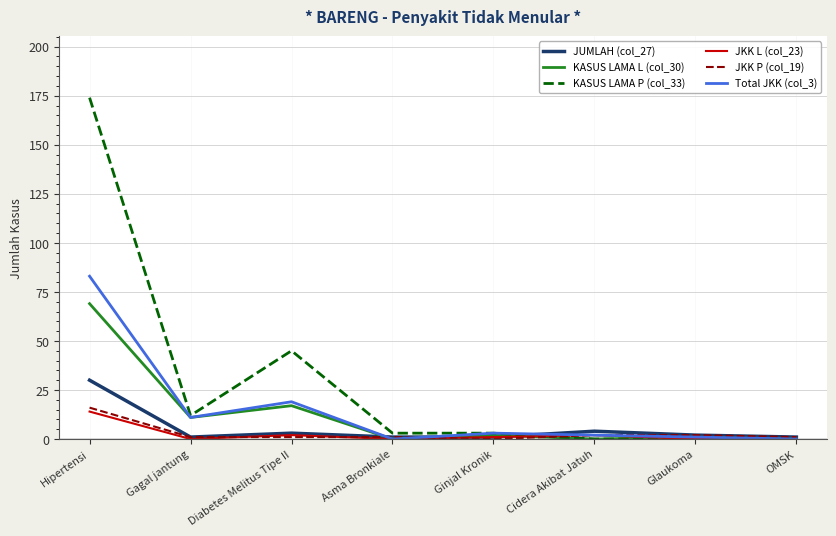

At which category does the chart reach its peak across all series?

Hipertensi